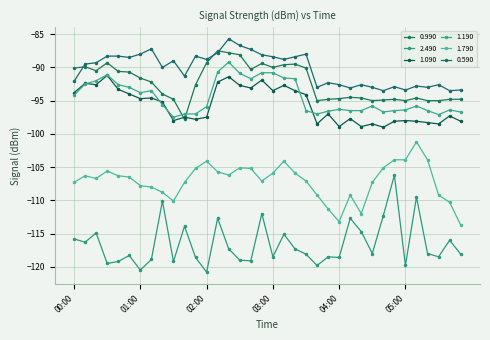

What are all the series names shown in the legend?

0.990, 2.490, 1.090, 1.190, 1.790, 0.590